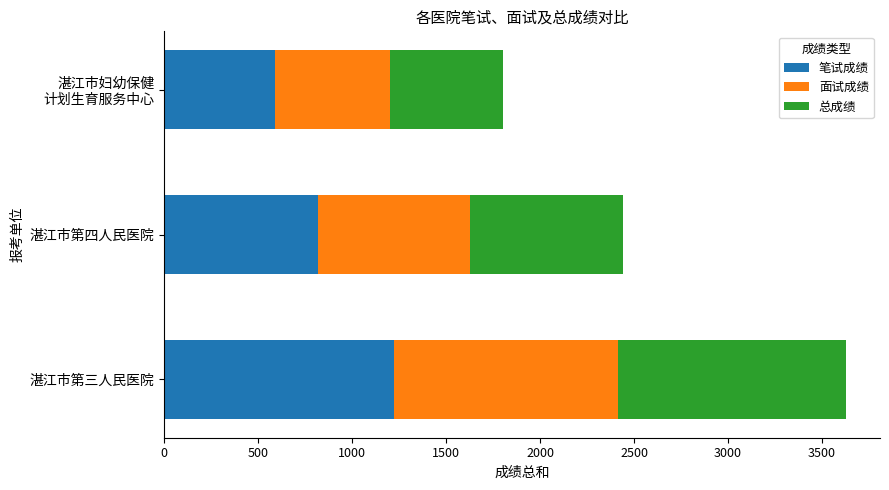

At which label does 笔试成绩 reach its peak?

湛江市第三人民医院